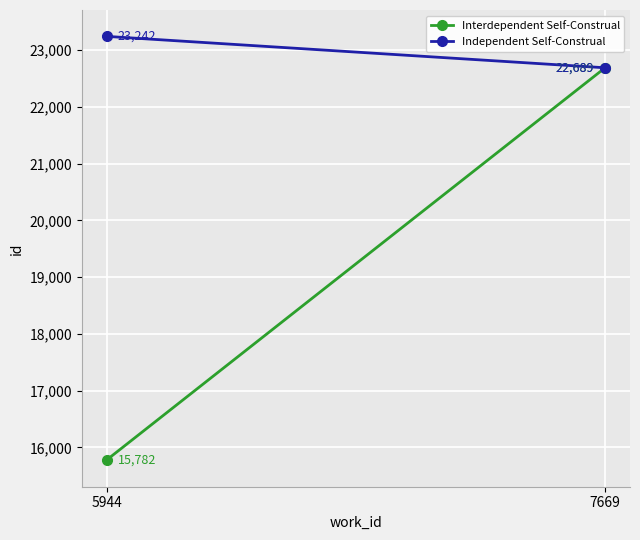

Rank the categories by Interdependent Self-Construal value from lowest to highest.

5944, 7669